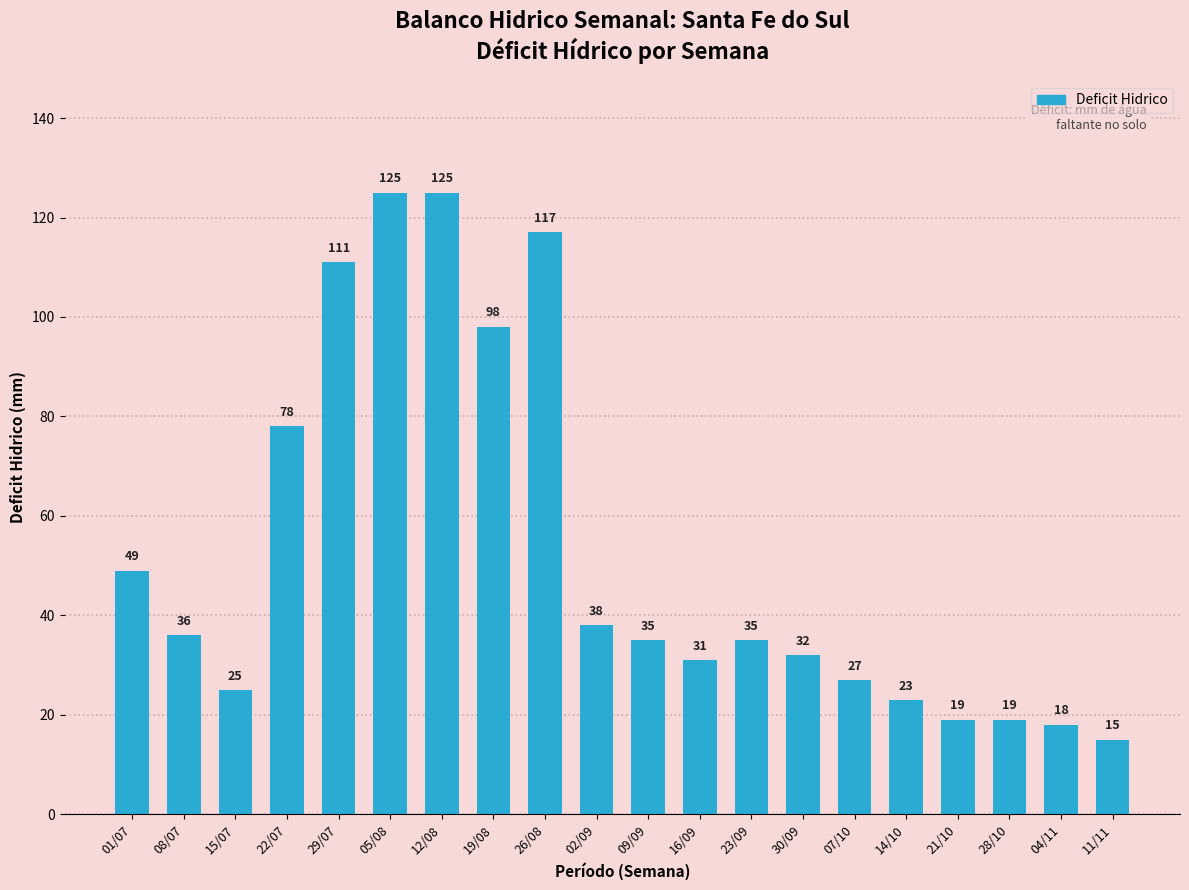

What is the smallest value displayed?

15